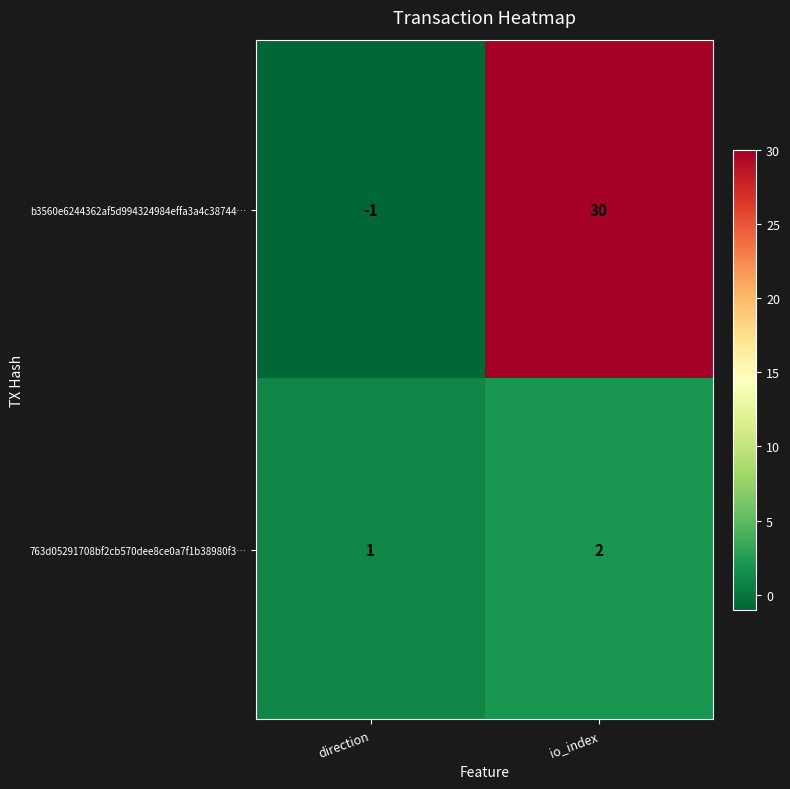

What is the spread (max minus min) of values at io_index?

28